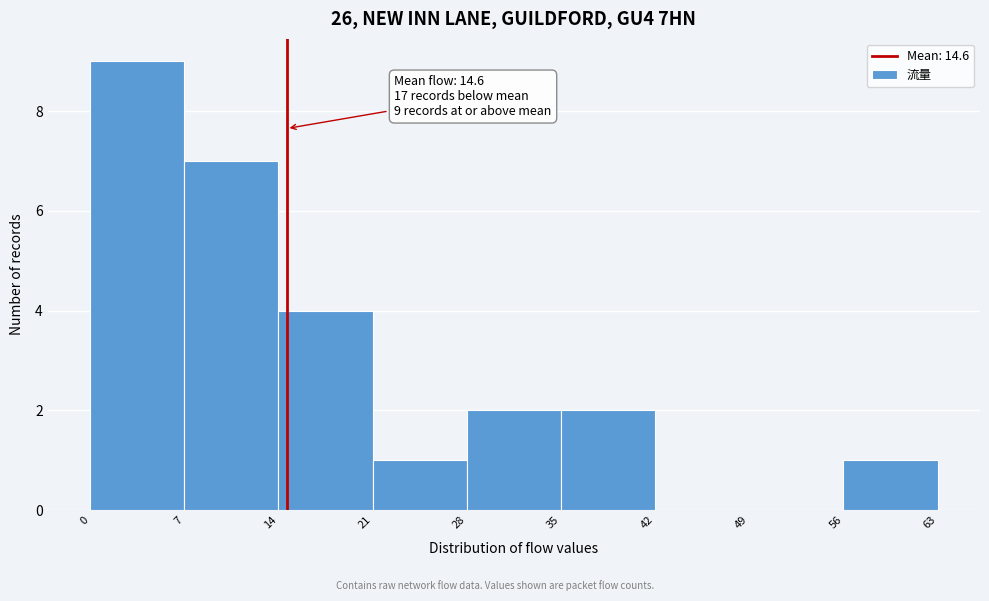

Which range on the x-axis has the tallest bar?

0 to 7